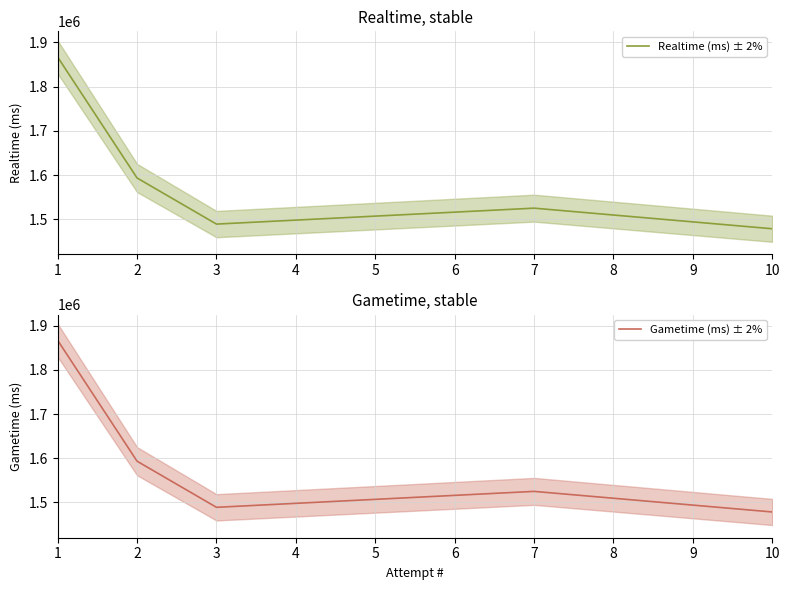

The Realtime (ms) ± 2% series shows 1866760 at 1. True or false?

True